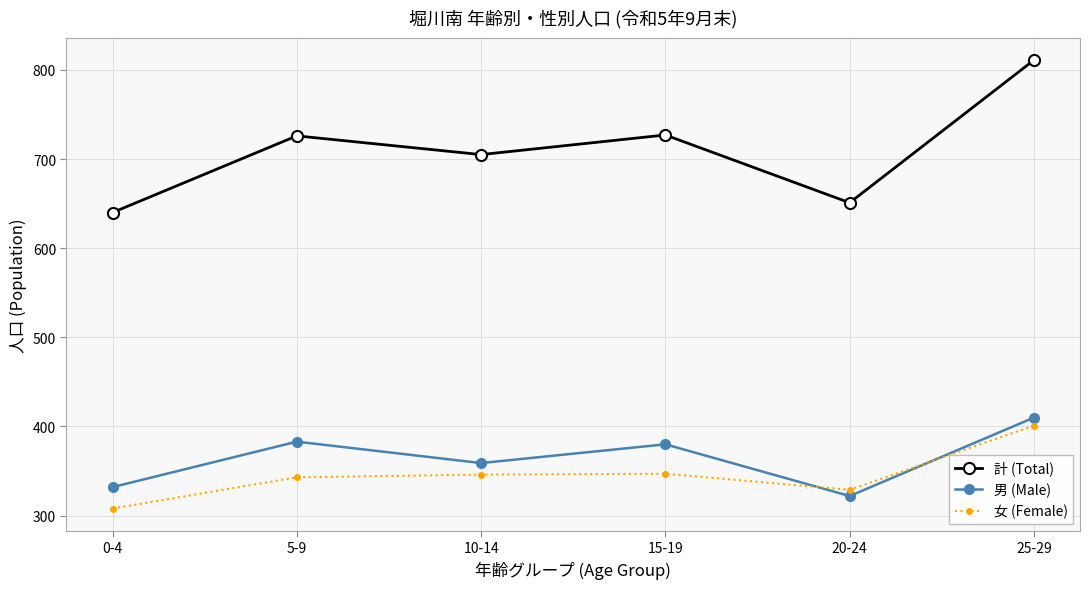

Rank the series at 25-29 from highest to lowest value.

計 (Total), 男 (Male), 女 (Female)